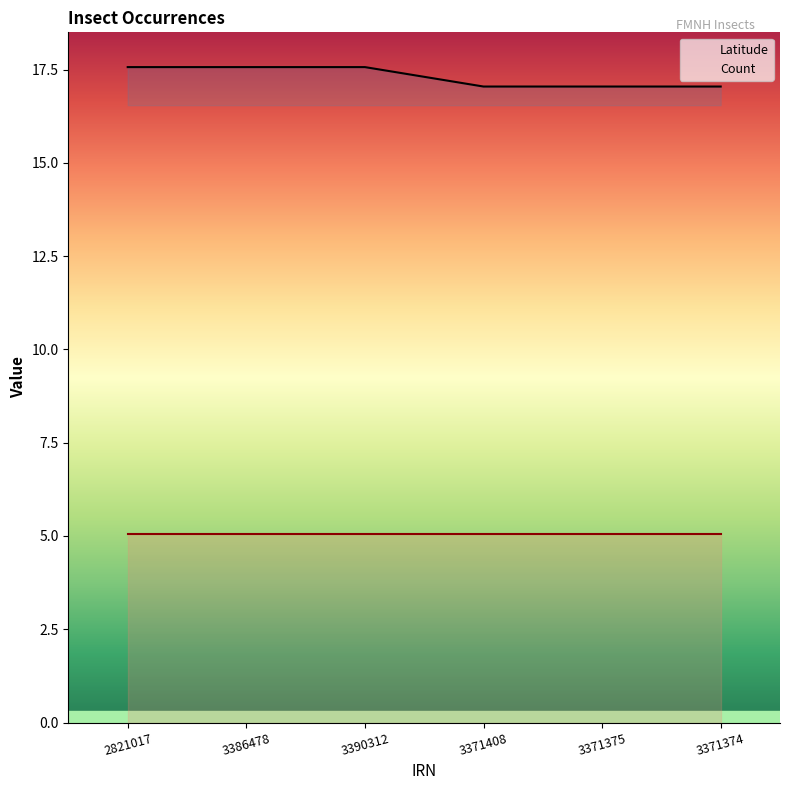

What is the approximate value of Count at 3371408?

5.0